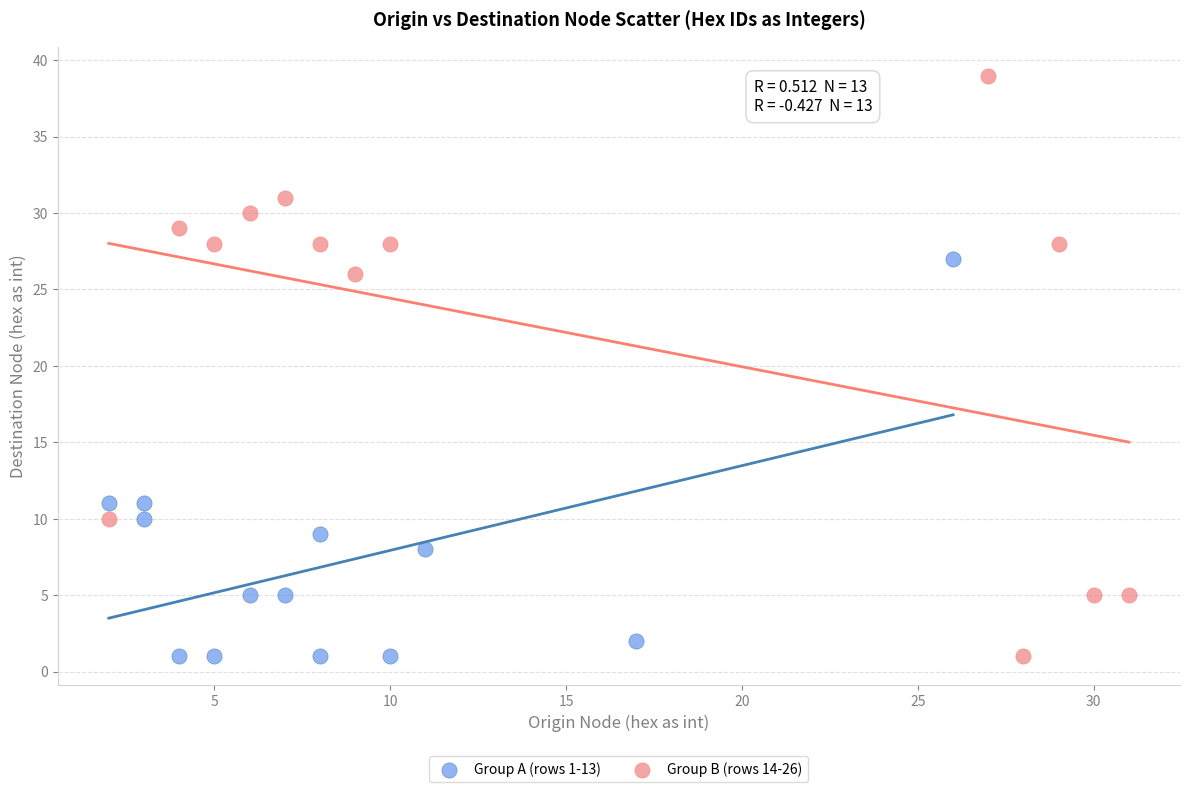

Which series reaches the maximum Y coordinate?

Group B (rows 14-26)